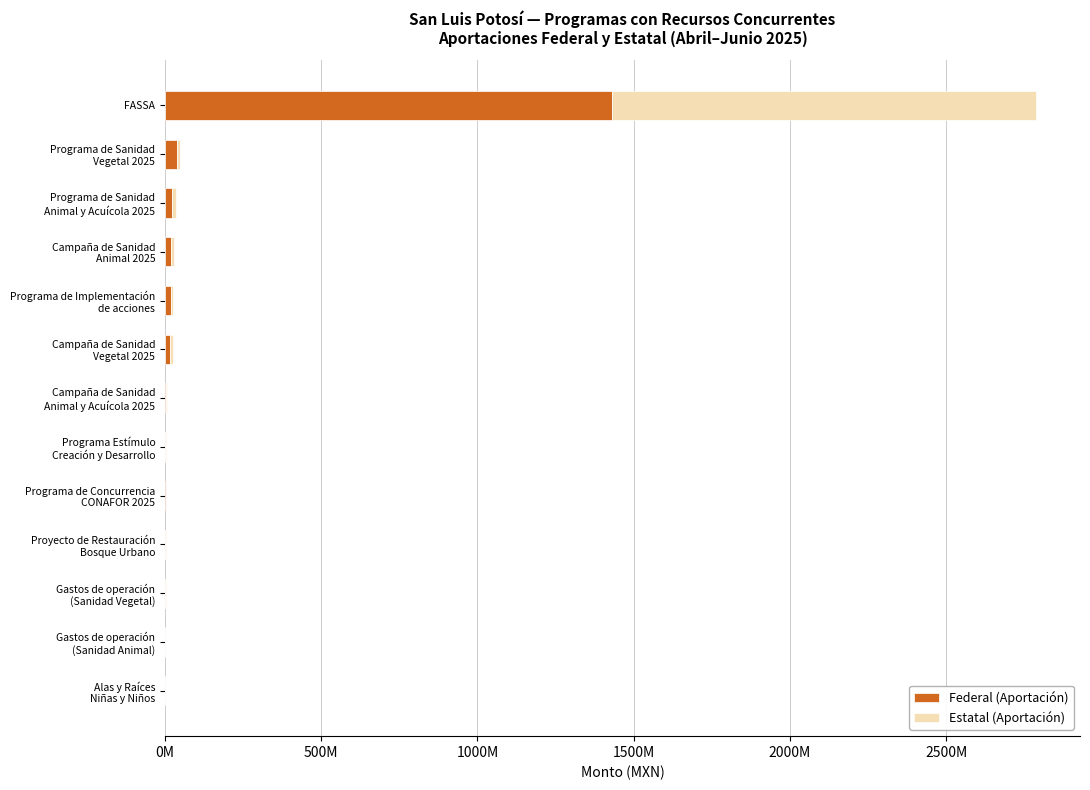

What are all the series names shown in the legend?

Federal (Aportación), Estatal (Aportación)